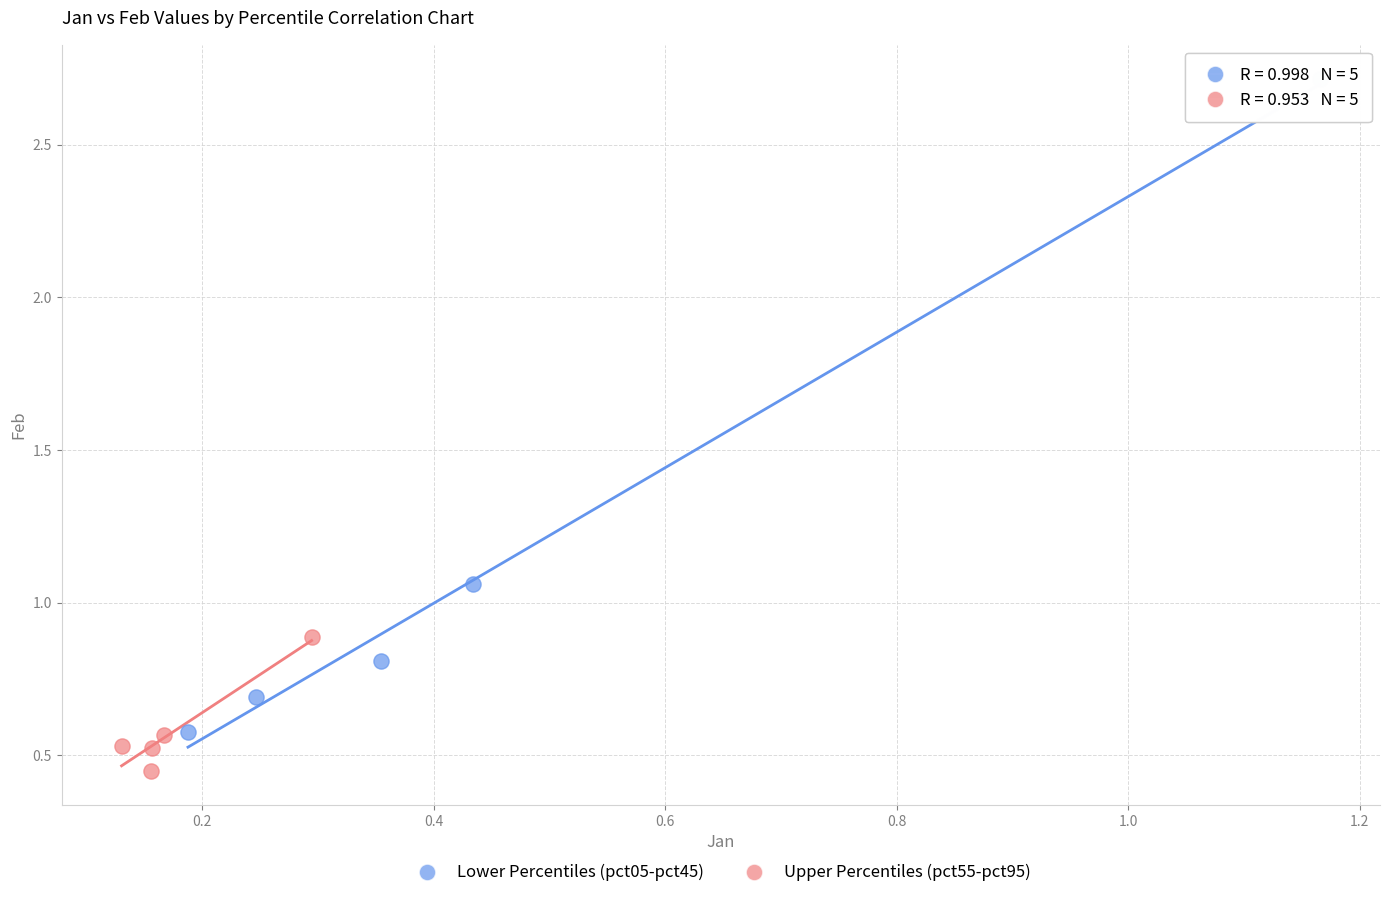

Which series has the widest spread of Y values?

Lower Percentiles (pct05-pct45)